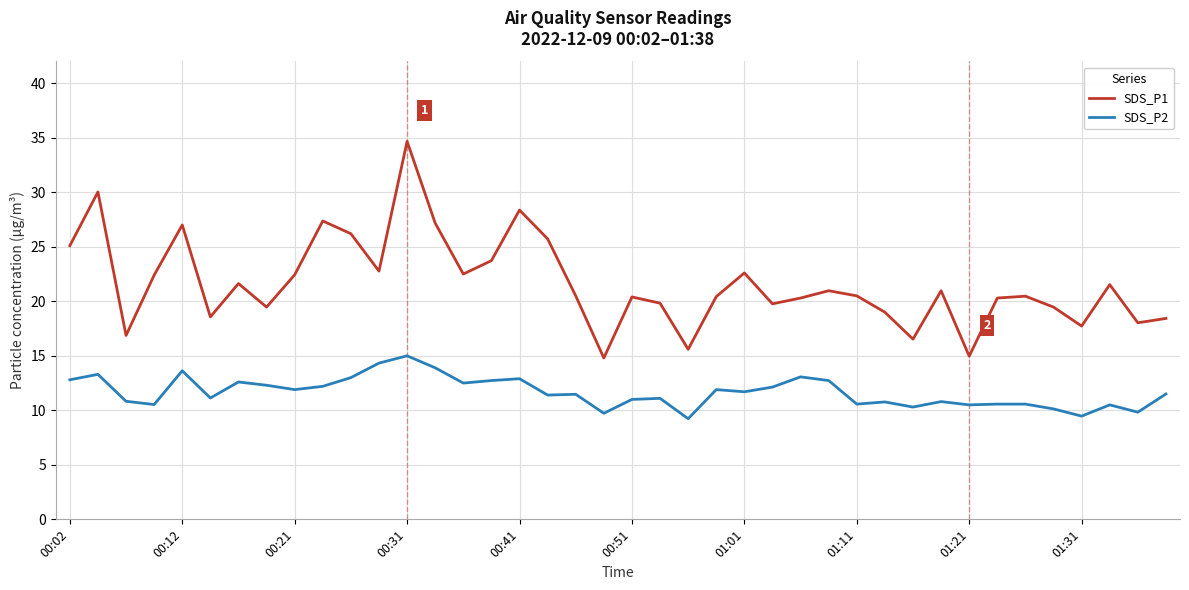

What is the greatest value displayed?

34.7